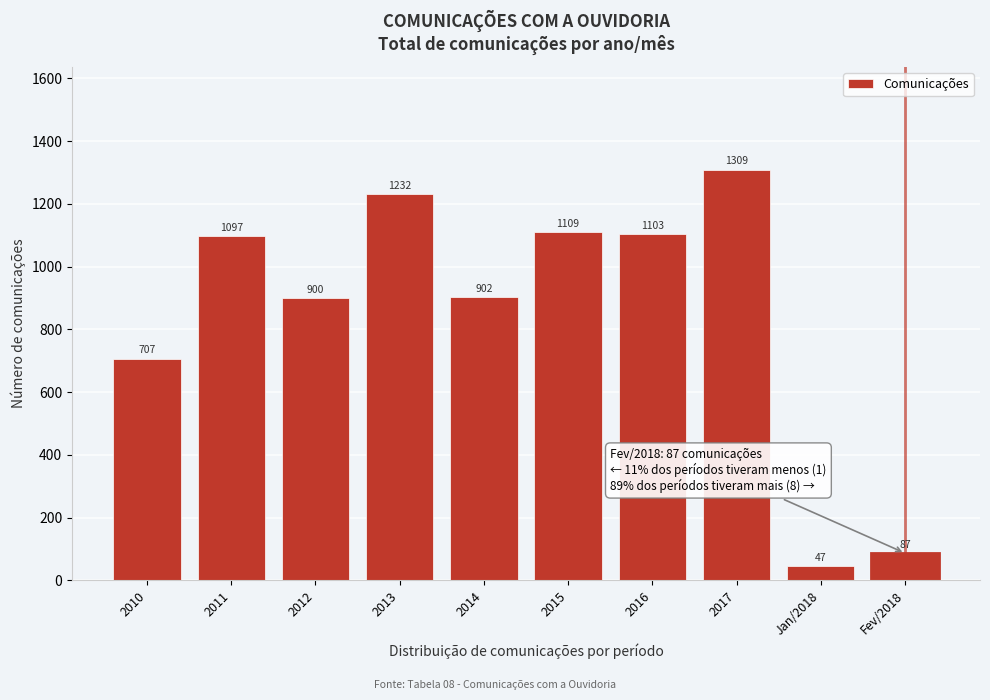

Reading left to right, transcribe all the data shown in this chart.

707	1097	900	1232	902	1109	1103	1309	47	87